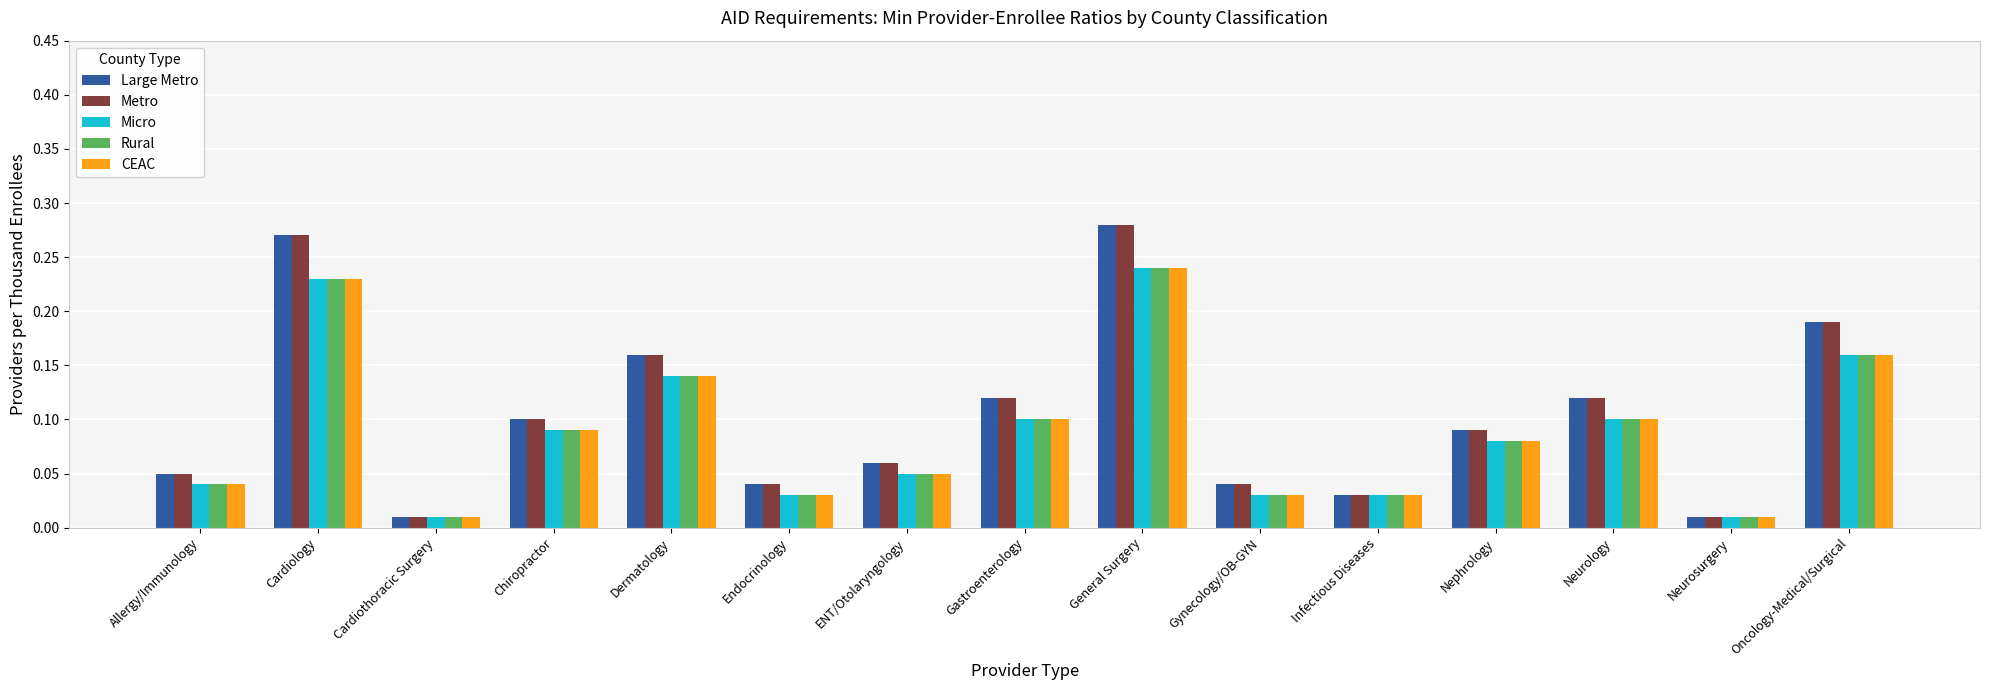

At how many categories does at least one series exceed 0?

15